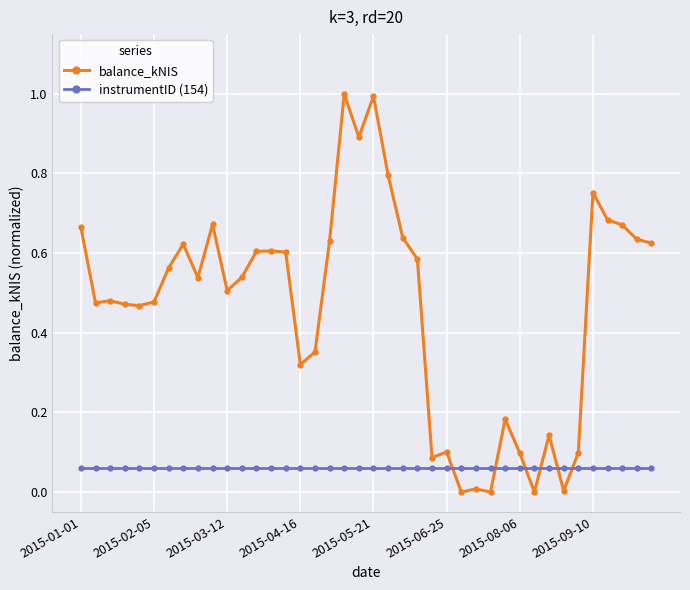

In balance_kNIS, how many points are higher than both neighbors (excluding endpoints)?

11